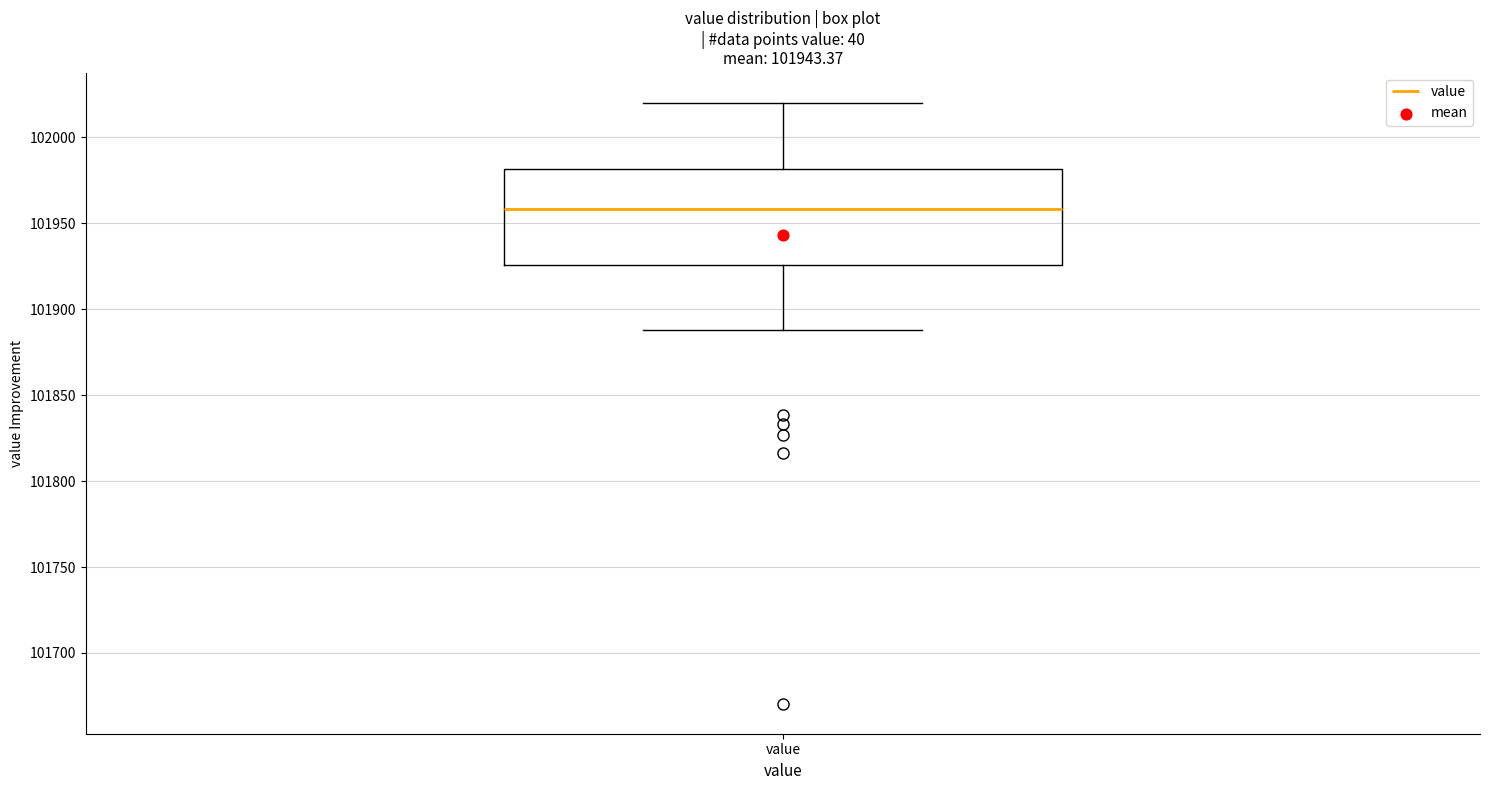

Where is the upper edge of the box for value on the y-axis? The values are not printed on the chart, so give them approximately, as read against the axis.

101980